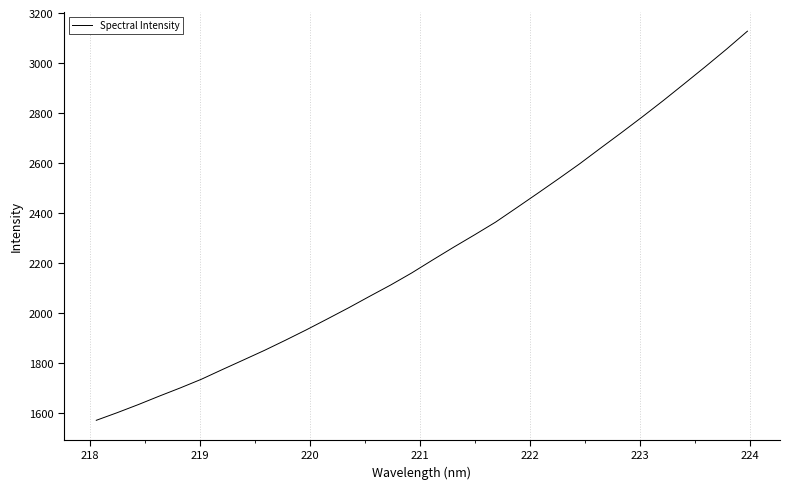

What is the difference between the maximum and minimum values?

1555.7